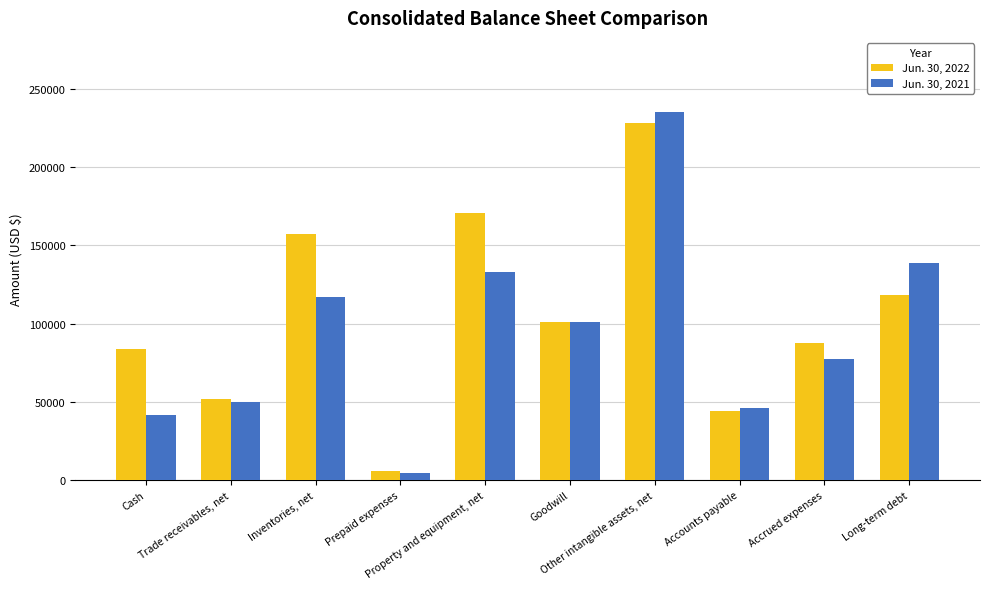

What is the maximum value shown in the chart?

235363